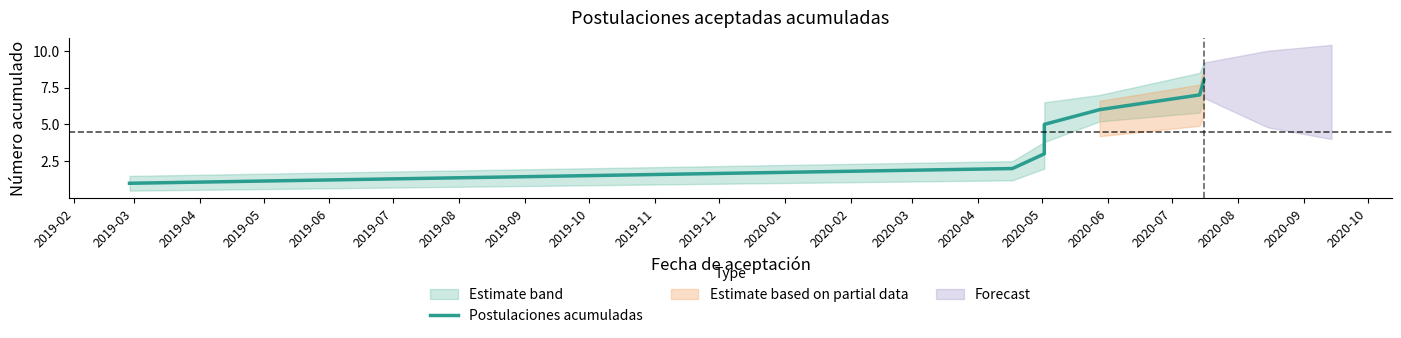

Which category has the lowest value across all series?

2019-02